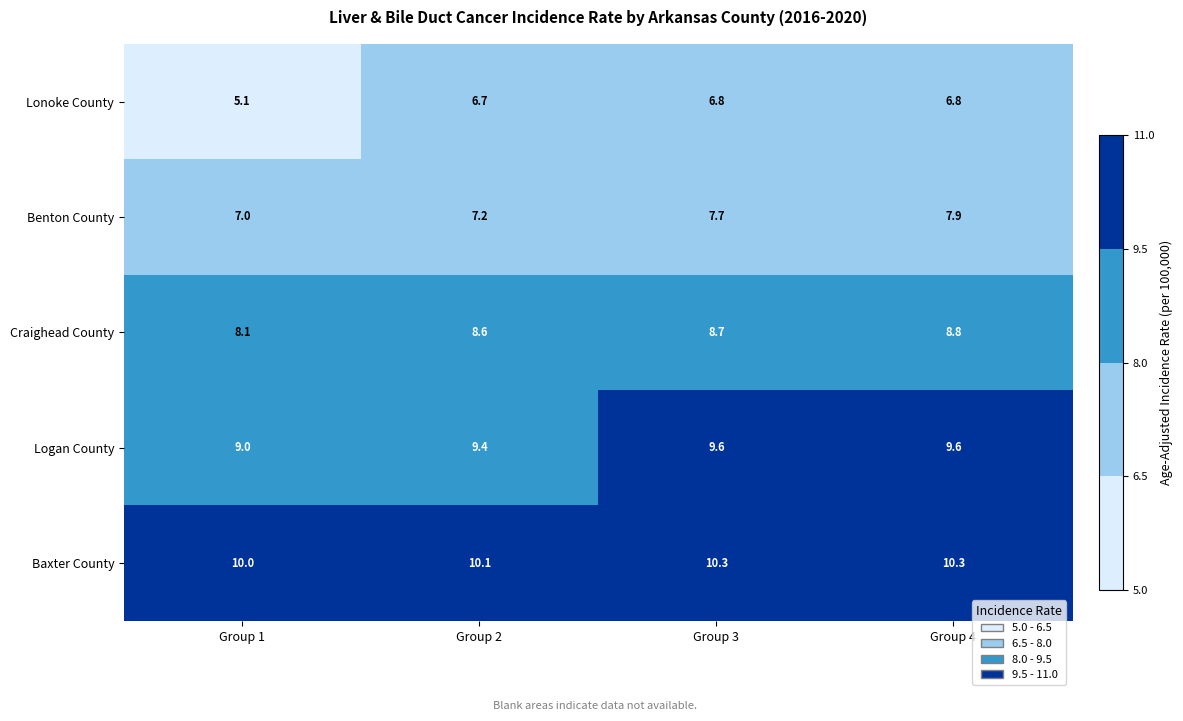

The Craighead County series shows 8.1 at Group 1. True or false?

True